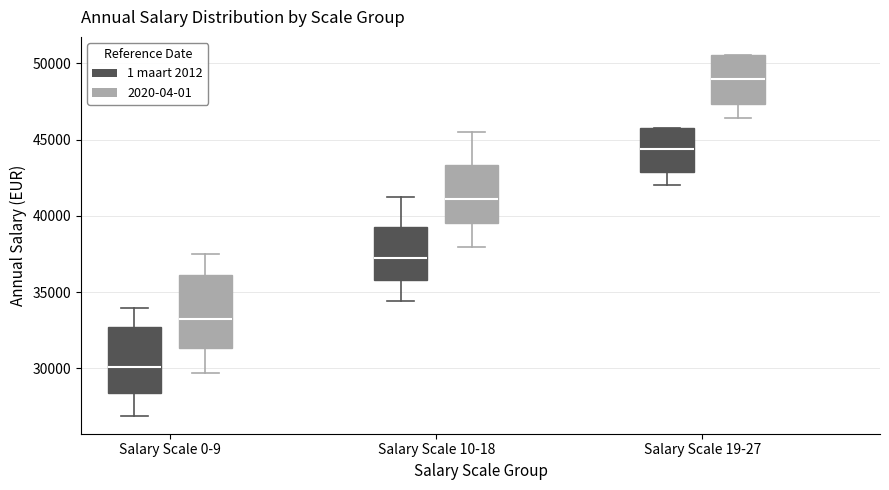

Which box's median line is the highest?

Salary Scale 19-27 (2020-04-01)